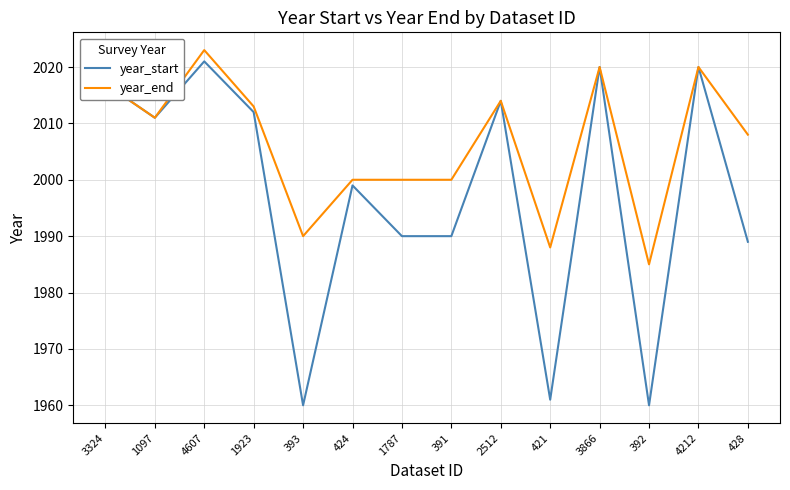

Reading right to left, what are all the values shown in this chart?

year_start: 1989	2020	1960	2020	1961	2014	1990	1990	1999	1960	2012	2021	2011	2017
year_end: 2008	2020	1985	2020	1988	2014	2000	2000	2000	1990	2013	2023	2011	2017